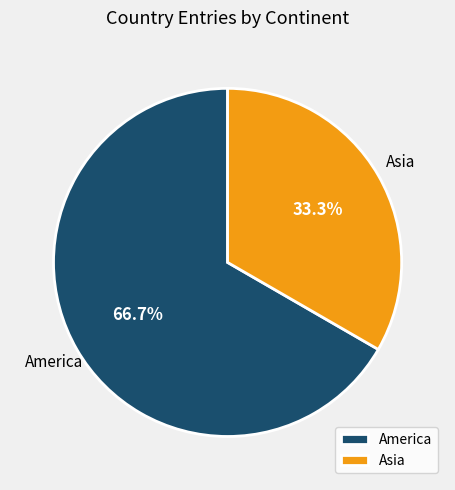

Which category has the smallest portion of the pie?

Asia